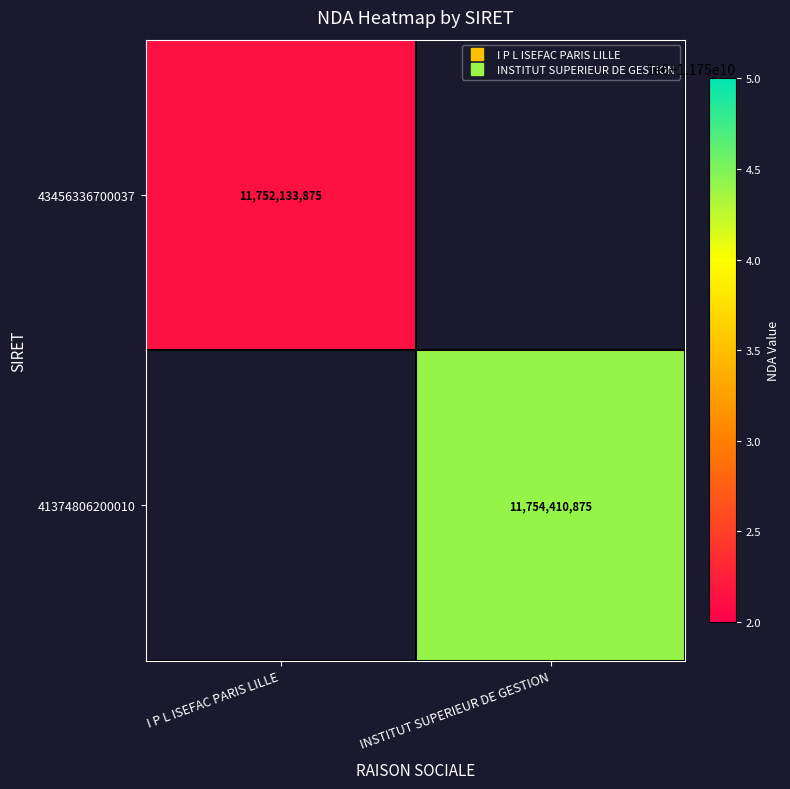

Rank the categories by 41374806200010 value from lowest to highest.

I P L ISEFAC PARIS LILLE, INSTITUT SUPERIEUR DE GESTION